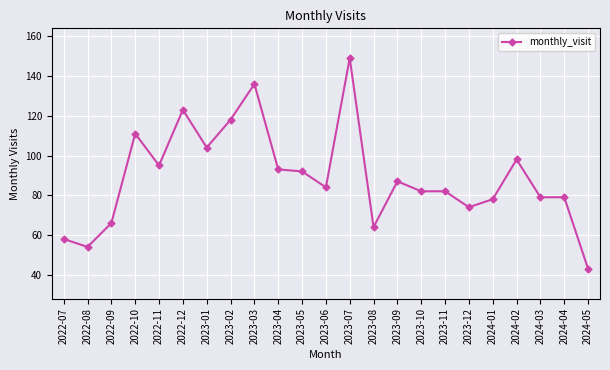

What is the change in value from 2022-12 to 2023-07?

+26